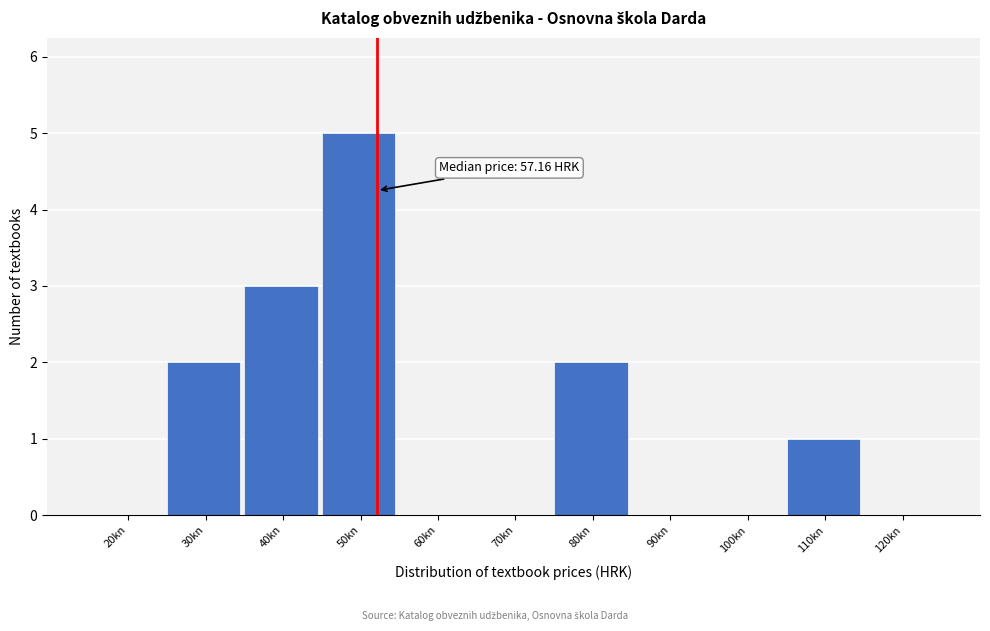

Reading right to left, extract all data points from this chart.

120kn=0	110kn=1	100kn=0	90kn=0	80kn=2	70kn=0	60kn=0	50kn=5	40kn=3	30kn=2	20kn=0